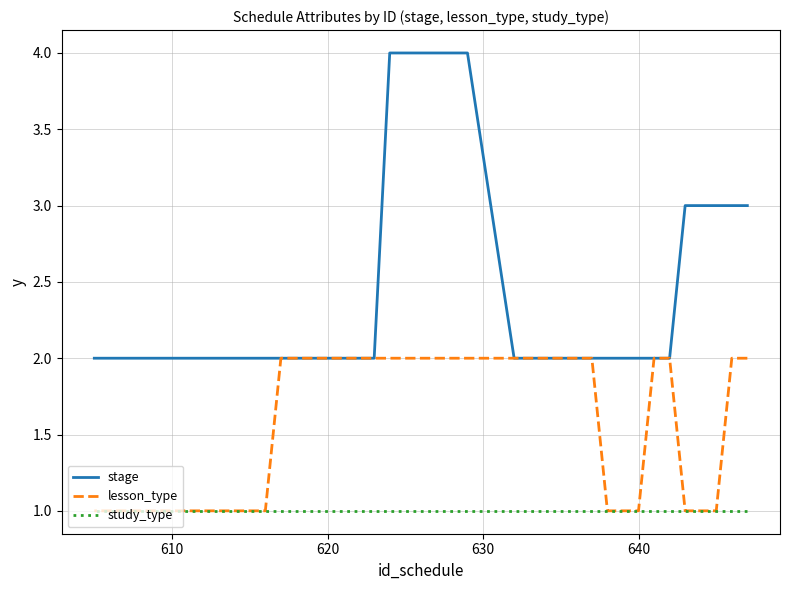

What are all the series names shown in the legend?

stage, lesson_type, study_type